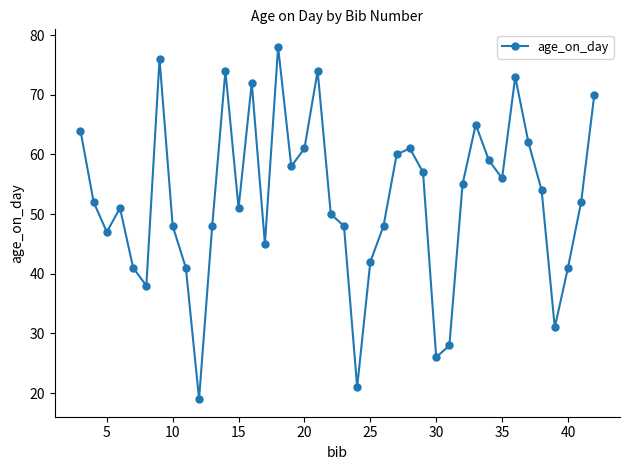

Reading left to right, extract all data points from this chart.

64	52	47	51	41	38	76	48	41	19	48	74	51	72	45	78	58	61	74	50	48	21	42	48	60	61	57	26	28	55	65	59	56	73	62	54	31	41	52	70